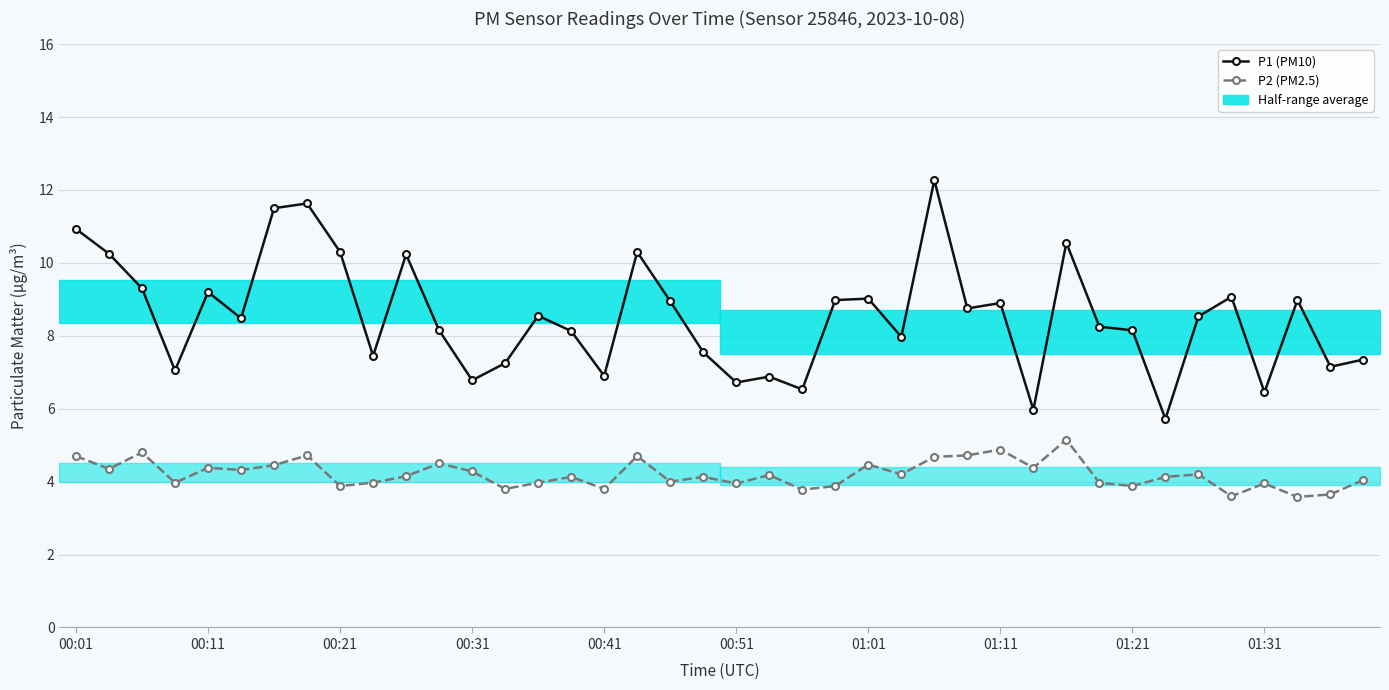

At 25, list the series in order from largest to smallest.

P1 (PM10), P2 (PM2.5)